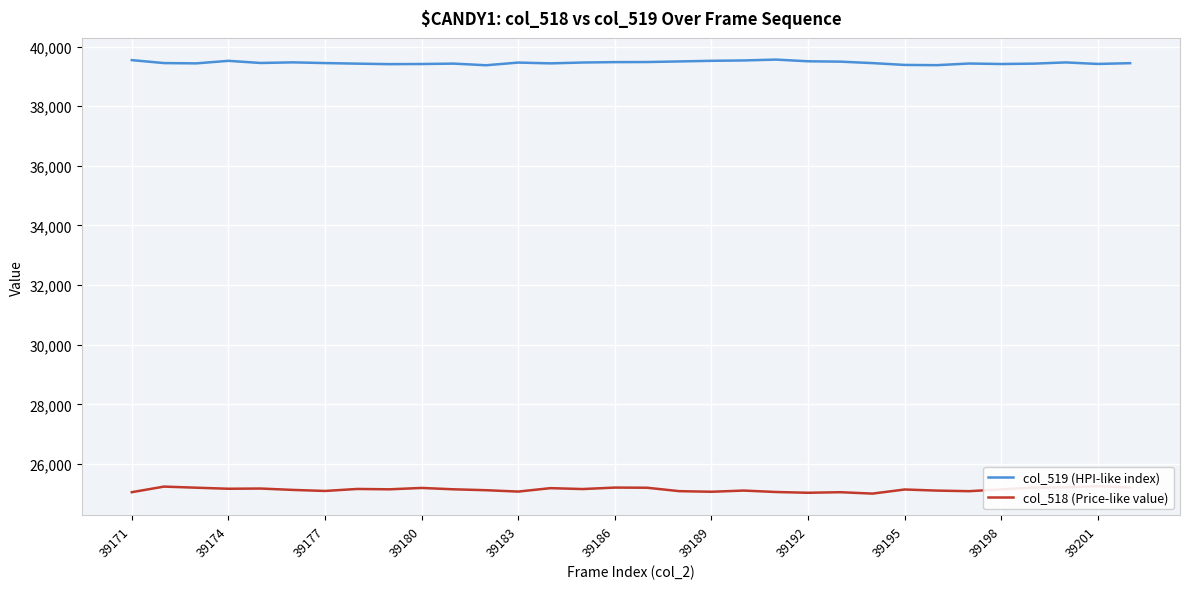

What is the sum of all col_518 (Price-like value) values?

804471